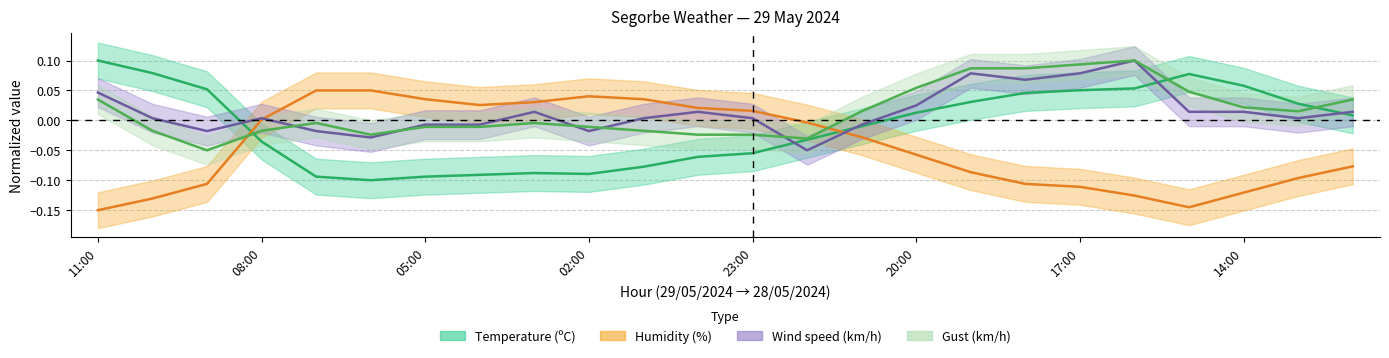

Which has a higher value, 11:00 or 14:00?

11:00